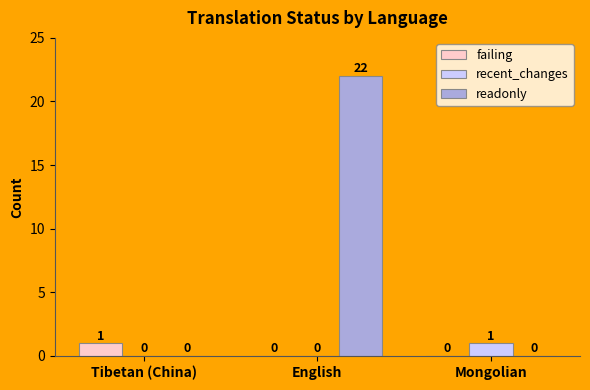

Which series has the largest range (max minus min)?

readonly